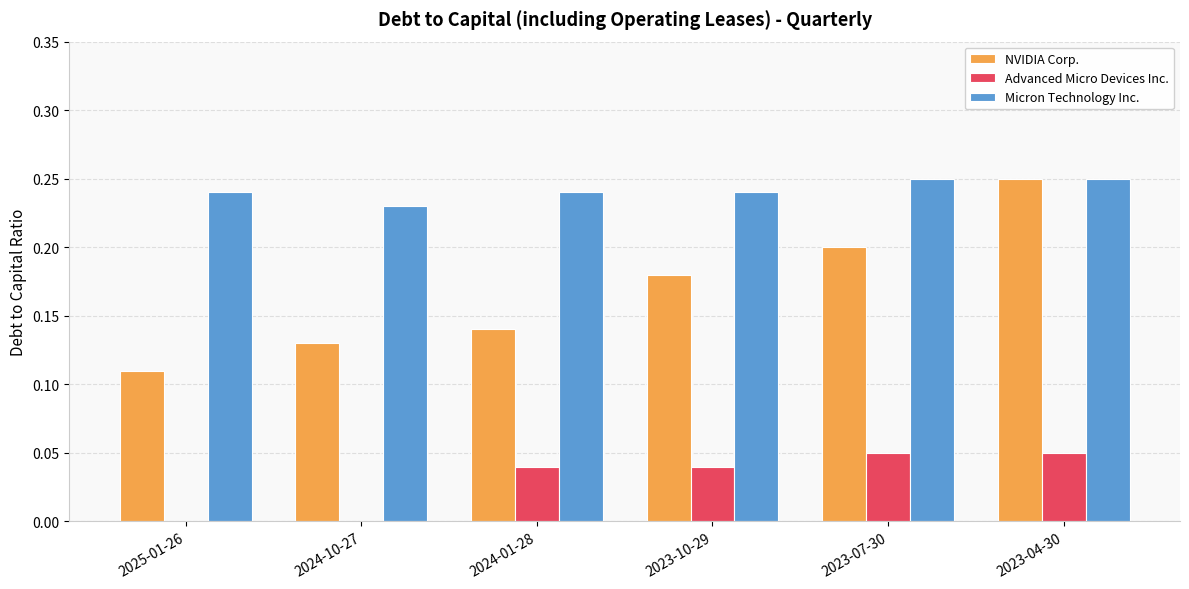

Is it true that Micron Technology Inc. equals 0.2 at 2025-01-26?

True